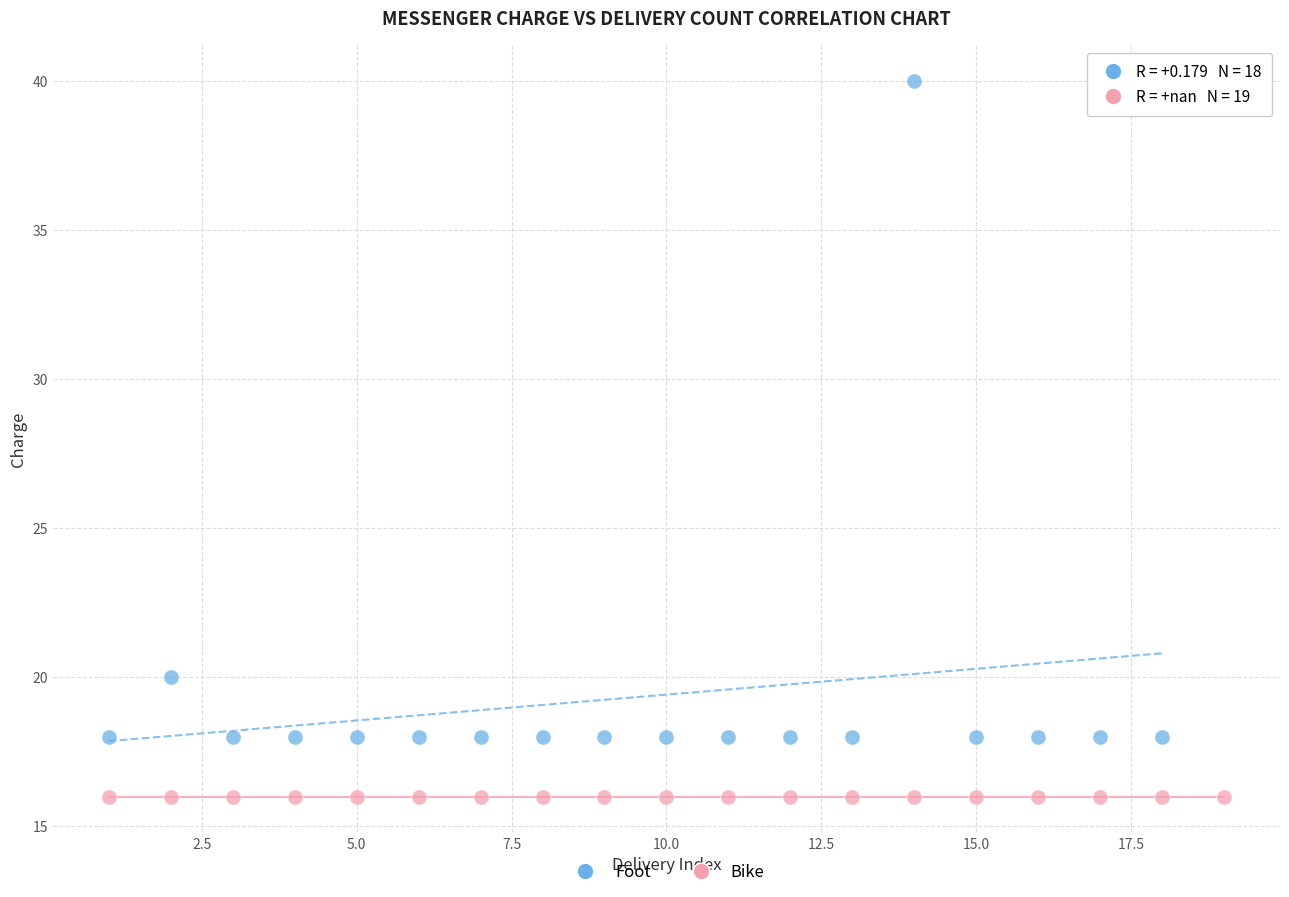

Which series contains the highest Y value?

Foot